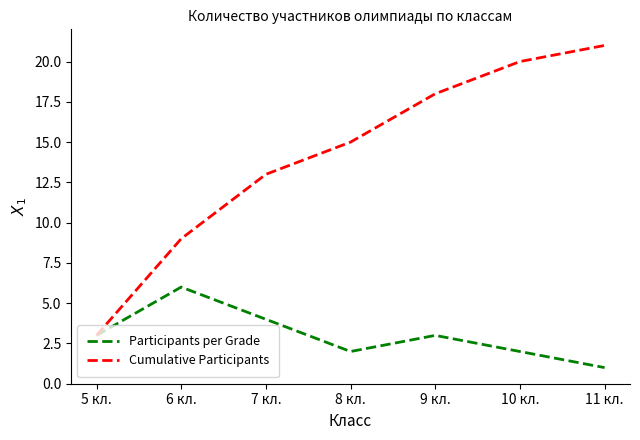

Rank the series by their maximum value, from highest to lowest.

Cumulative Participants, Participants per Grade